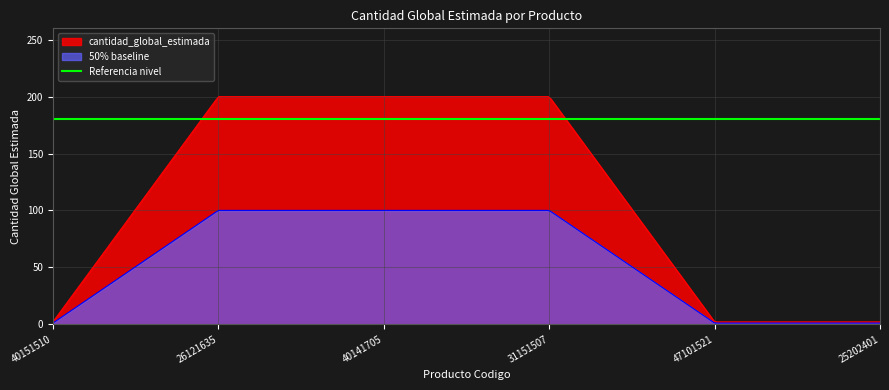

Which category has the lowest value across all series?

40151510